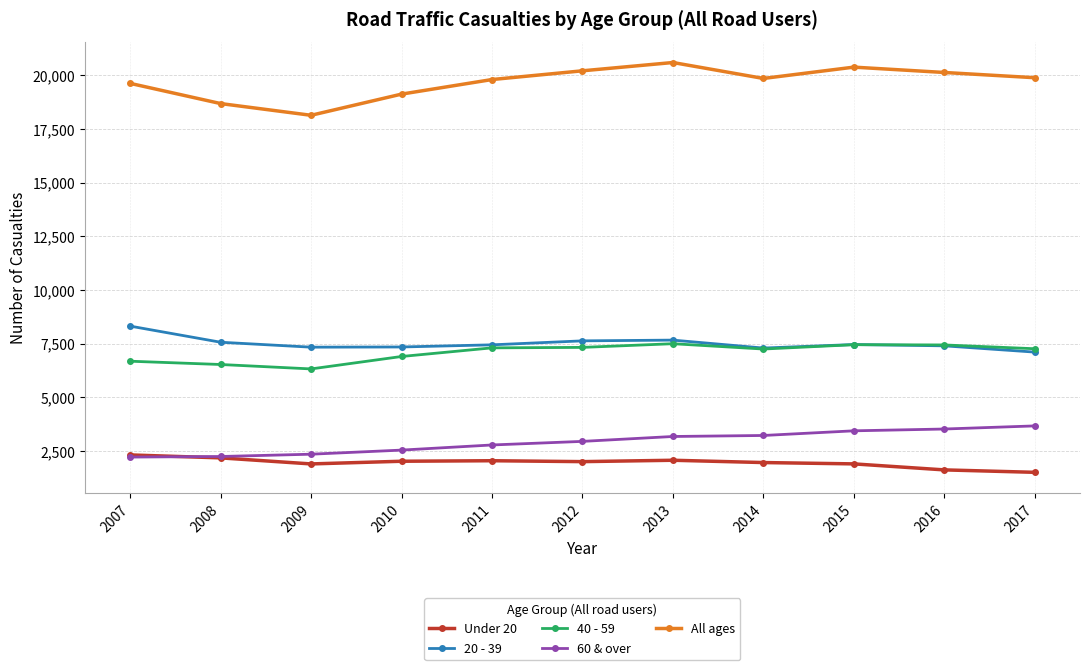

What is the average value of the 20 - 39 series?

7508